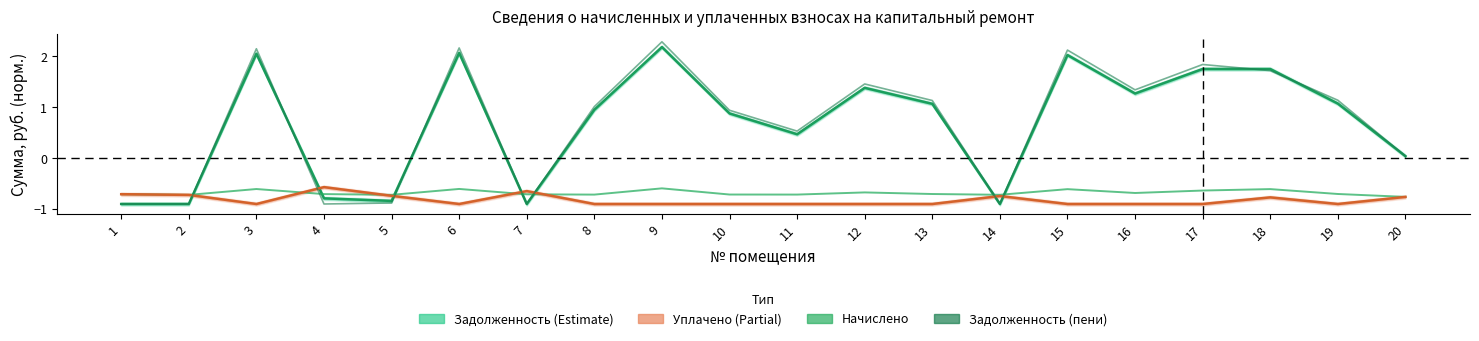

The начислено series shows -0.6 at 3. True or false?

True